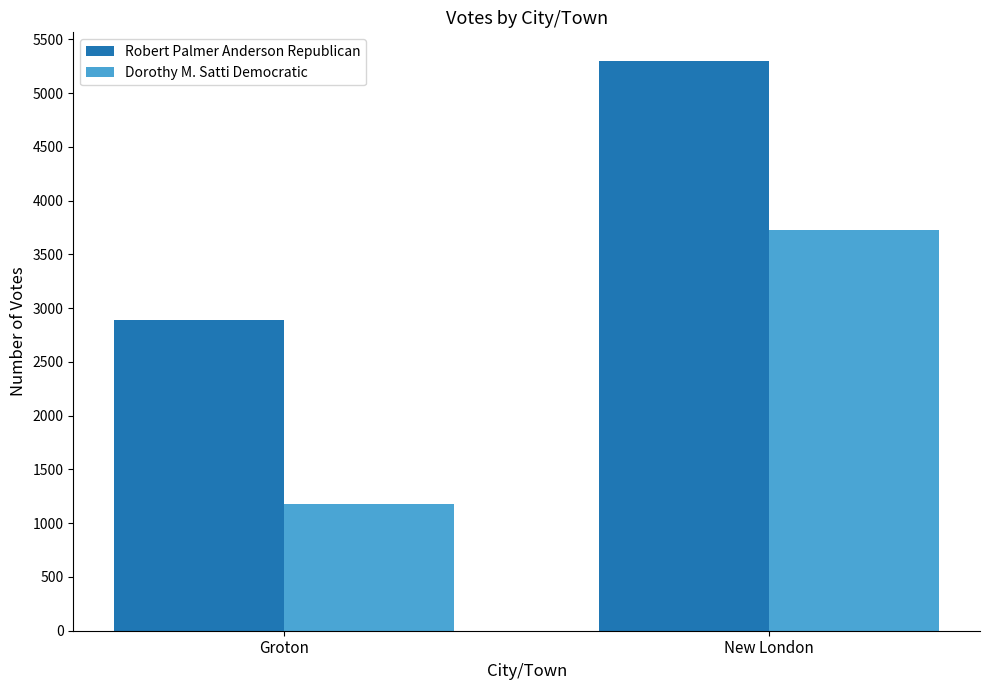

Reading left to right, what are all the values shown in this chart?

Robert Palmer Anderson Republican: Groton=2886	New London=5300
Dorothy M. Satti Democratic: Groton=1176	New London=3730